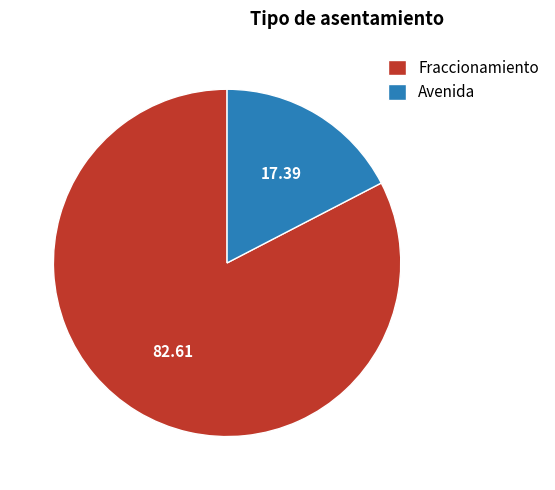

Rank the categories by value from highest to lowest.

Fraccionamiento, Avenida